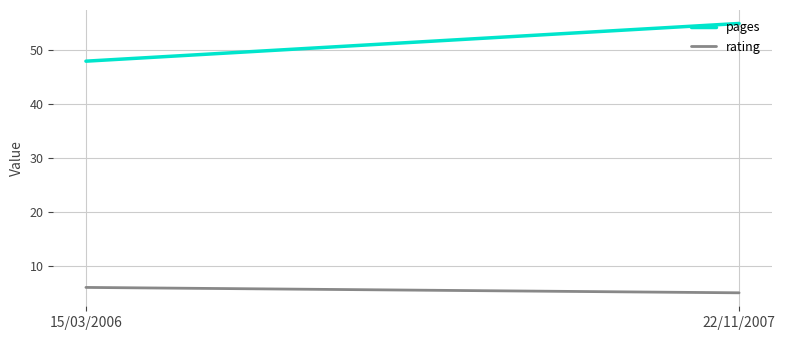

Which label corresponds to the smallest value in the chart?

22/11/2007